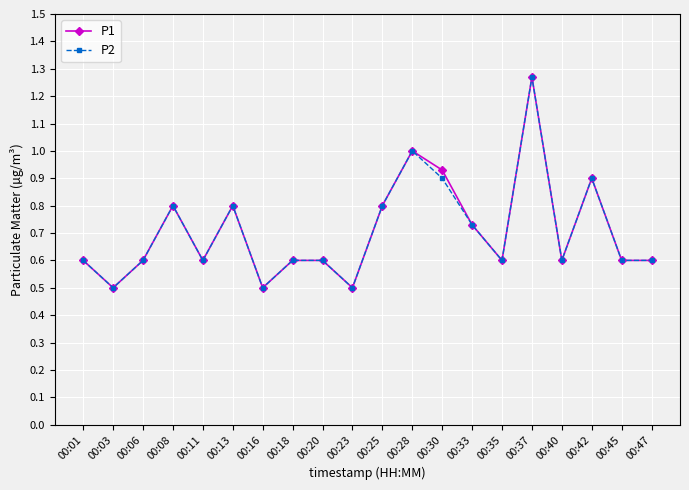

At which category does P2 reach its first local peak?

00:08